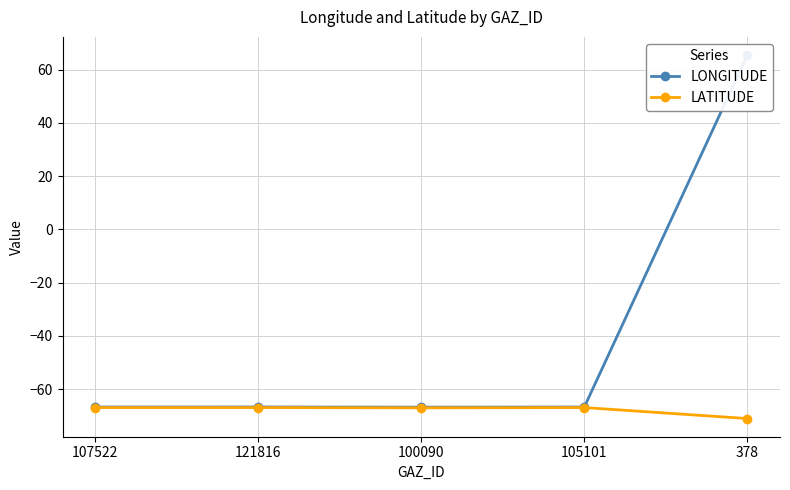

True or false: LONGITUDE and LATITUDE cross at least once.

False